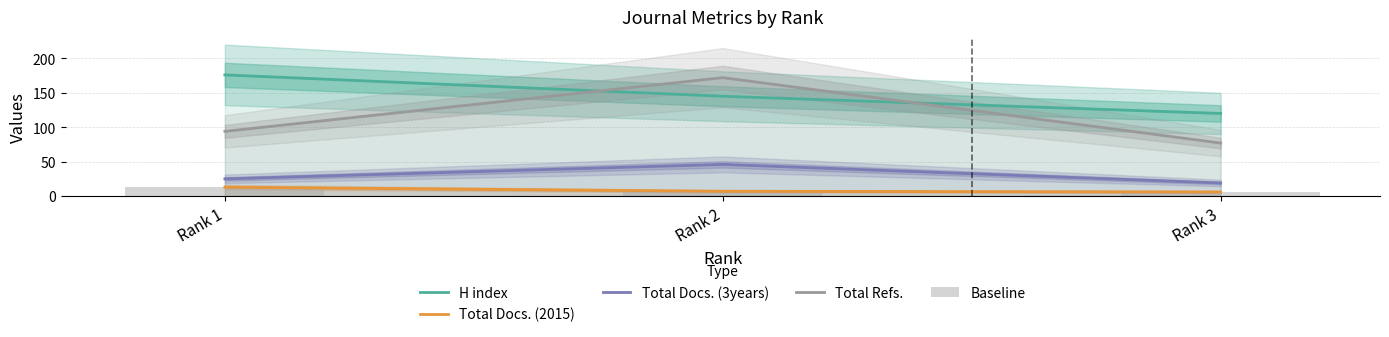

Which series has the largest total across all categories?

H index